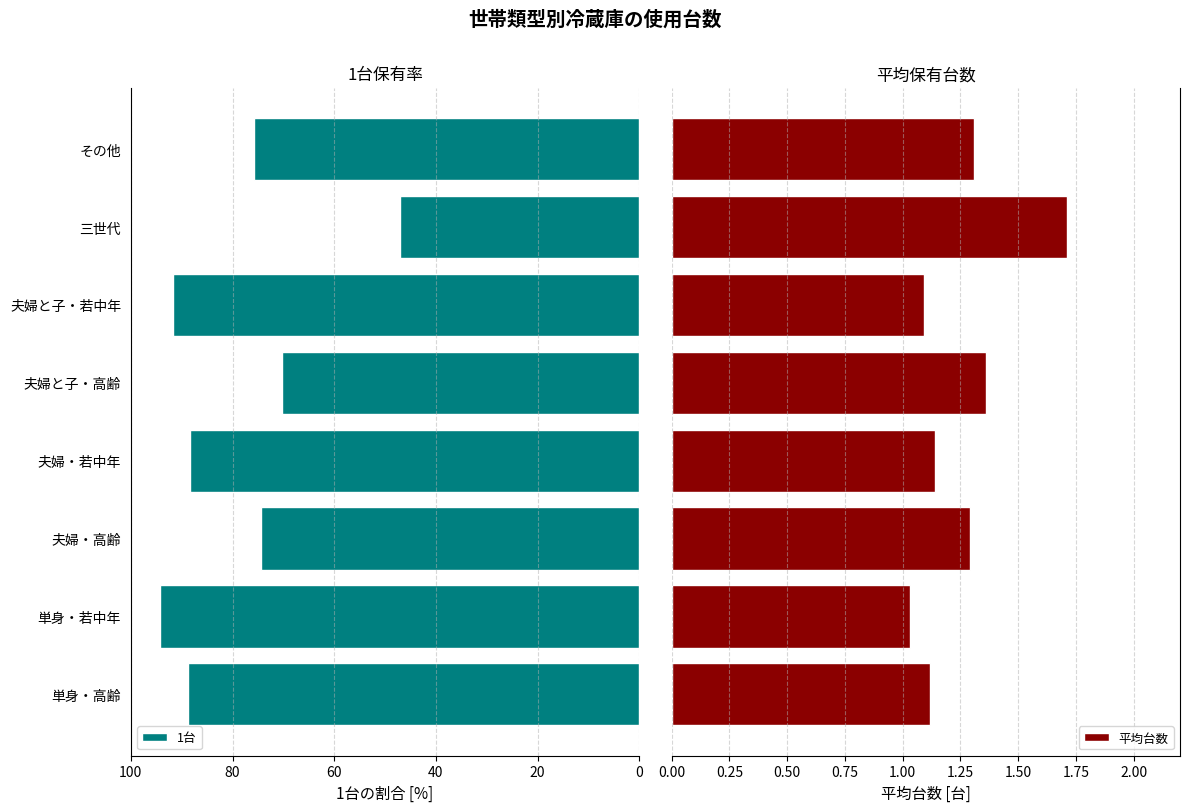

What is the difference between the maximum and minimum values in the 1台 series?

47.1